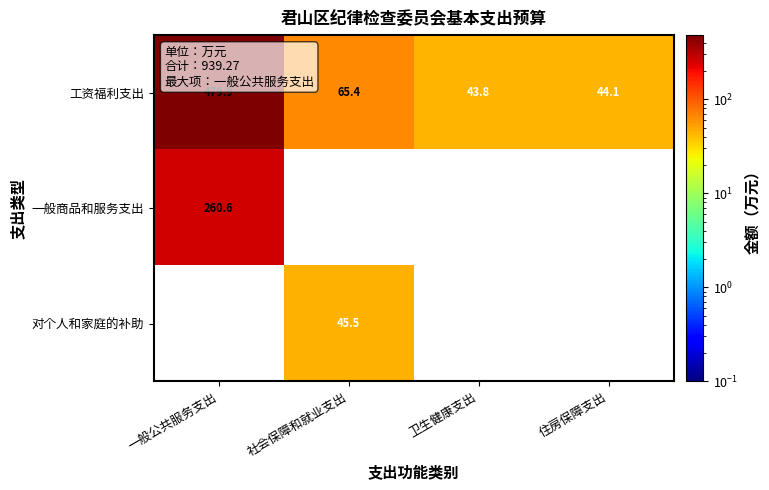

The 一般商品和服务支出 series shows 166.5 at 社会保障和就业支出. True or false?

False